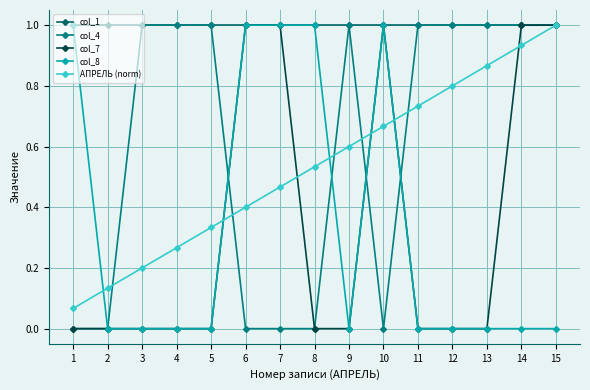

What is the sum of all col_8 values?

5.0